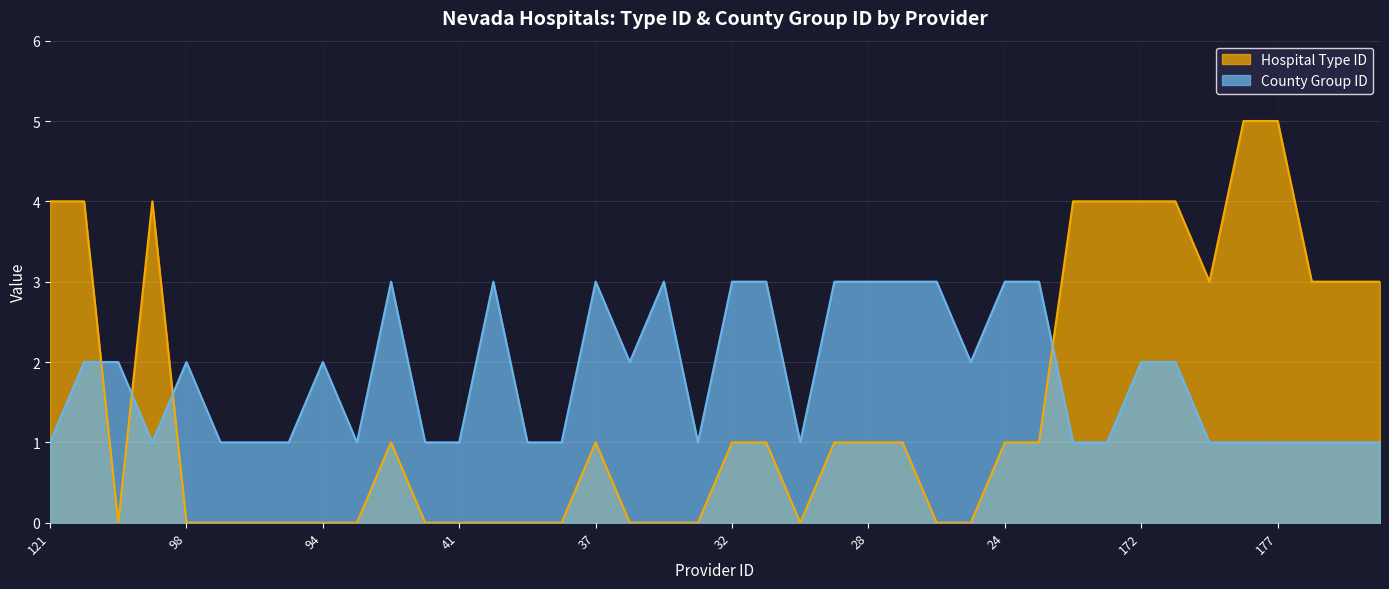

Reading right to left, list all the values displayed in this chart.

Hospital Type ID: 3	3	3	5	5	3	4	4	4	4	1	1	0	0	1	1	1	0	1	1	0	0	0	1	0	0	0	0	0	1	0	0	0	0	0	0	4	0	4	4
County Group ID: 1	1	1	1	1	1	2	2	1	1	3	3	2	3	3	3	3	1	3	3	1	3	2	3	1	1	3	1	1	3	1	2	1	1	1	2	1	2	2	1